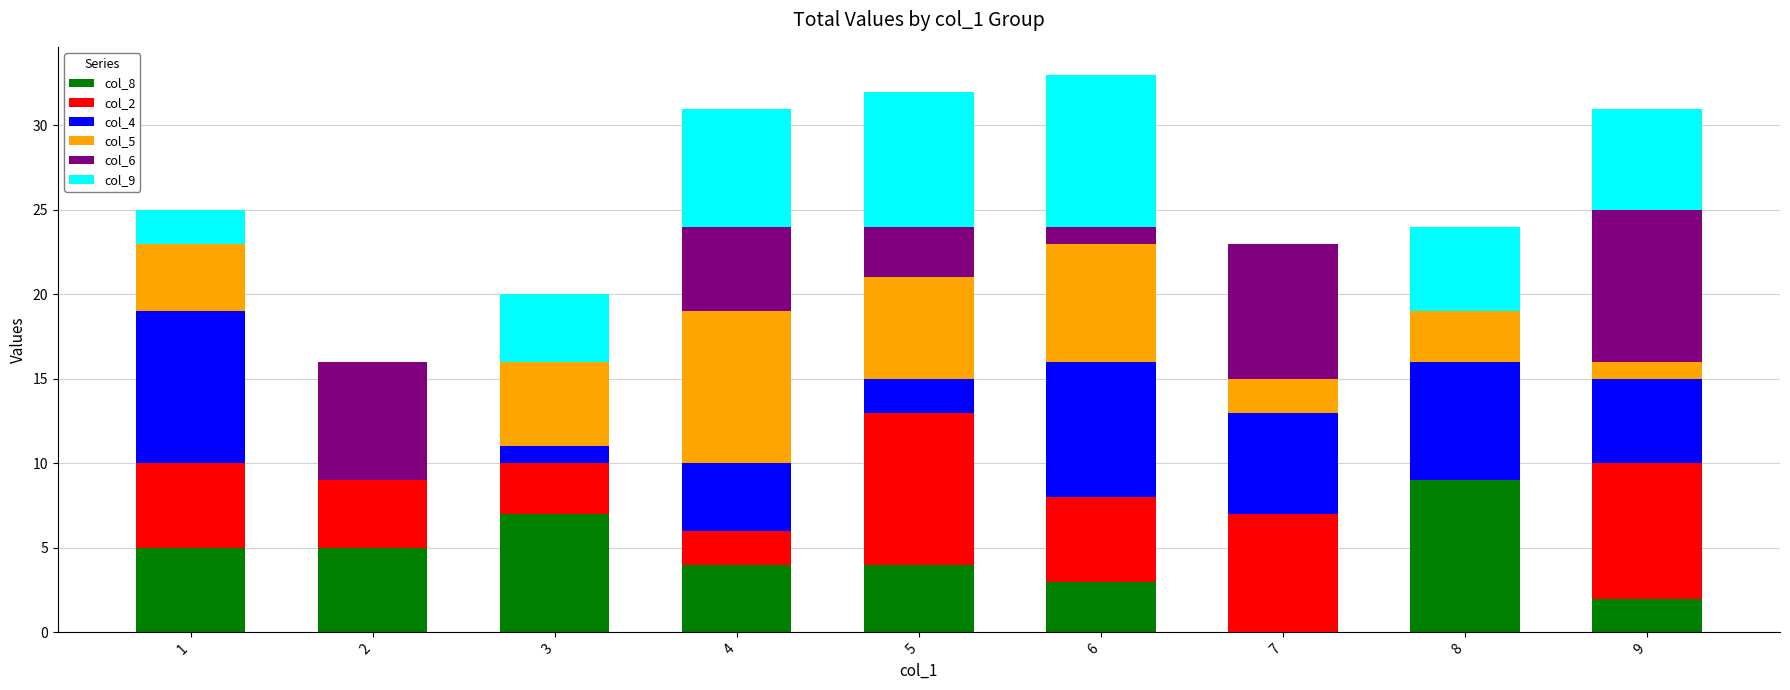

The col_8 series shows 7 at 3. True or false?

True